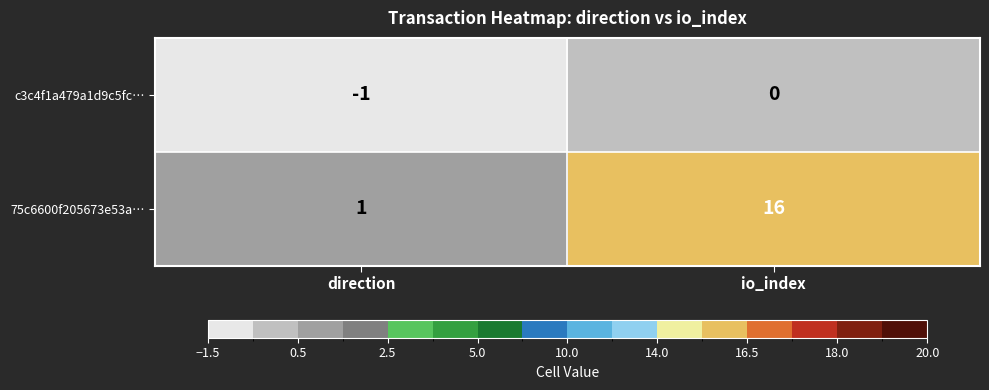

Reading left to right, what are all the values shown in this chart?

c3c4f1a479a1d9c5fc…: direction=-1	io_index=0
75c6600f205673e53a…: direction=1	io_index=16